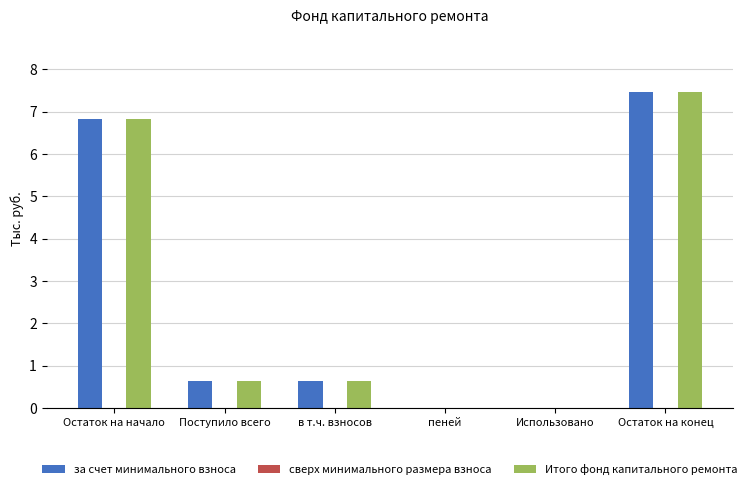

What is the maximum value for за счет минимального взноса?

7.5